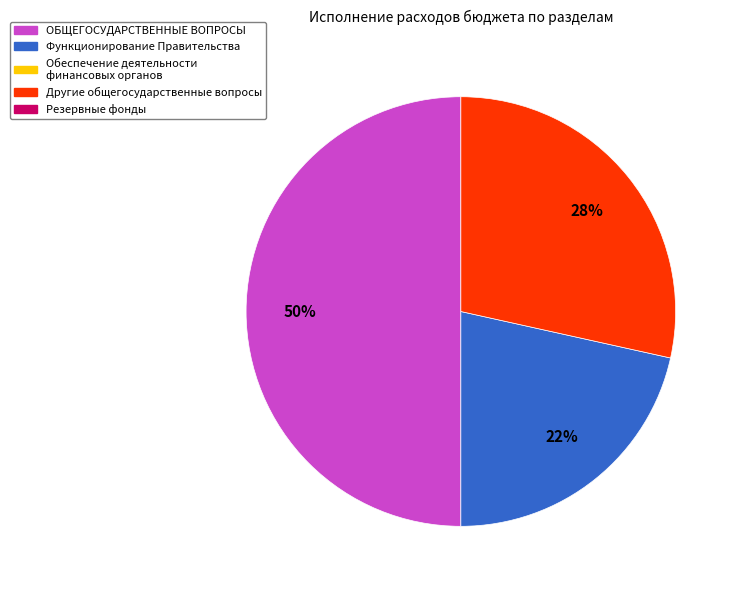

To the nearest percent, what is the difference between the largest and smallest slice percentages?

28%